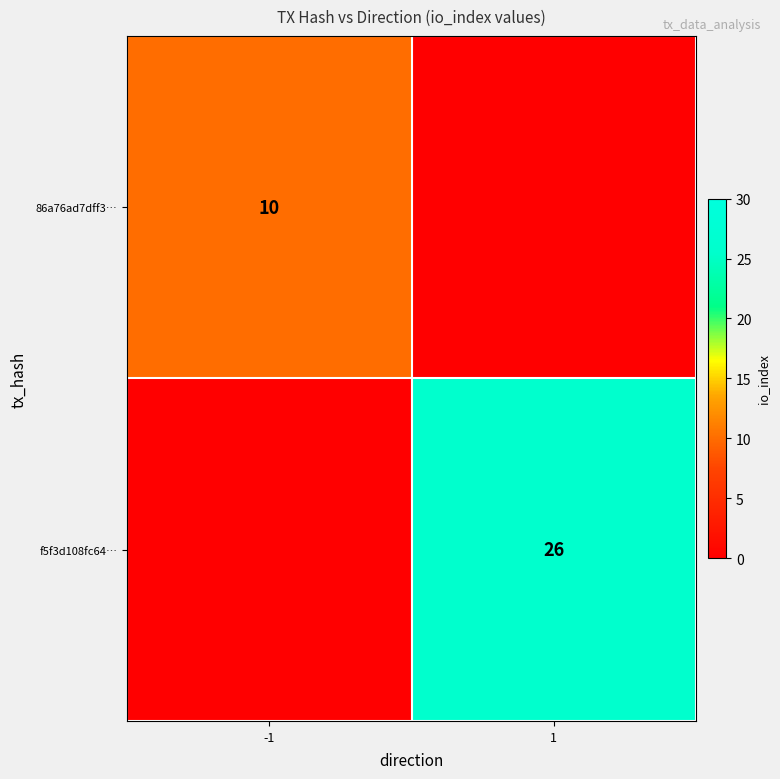

The value of 86a76ad7dff3… at -1 is 10. True or false?

True